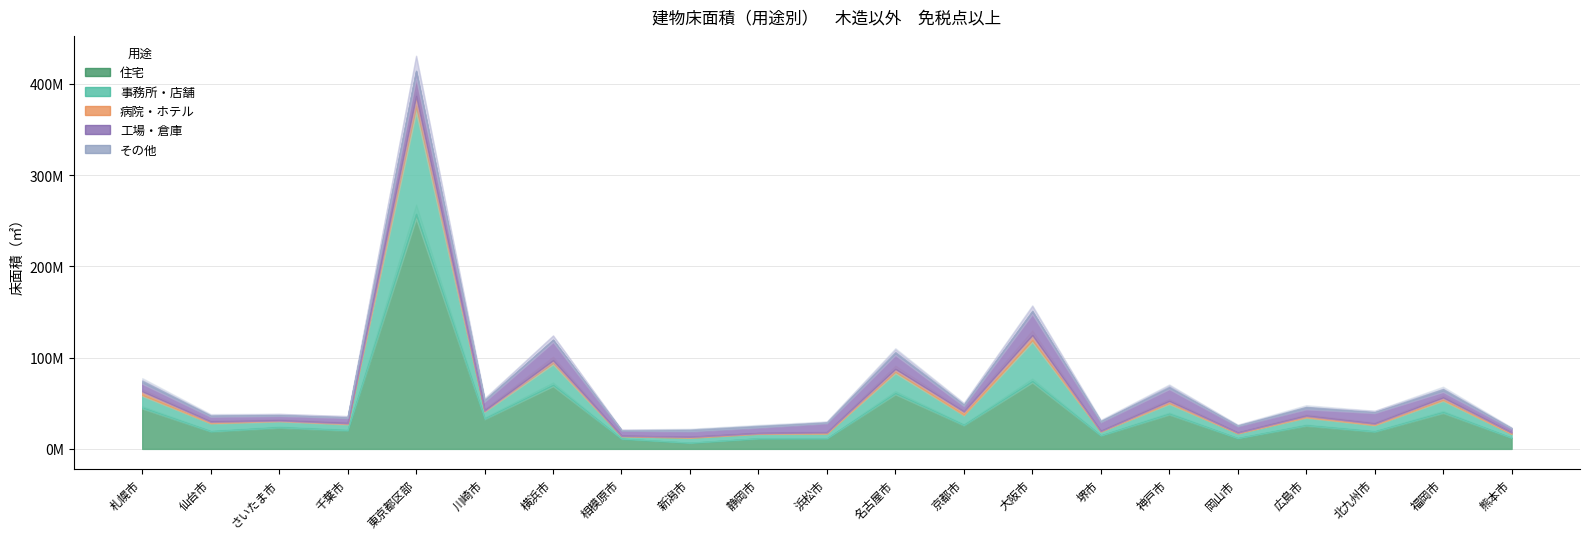

True or false: 事務所・店舗 and 病院・ホテル intersect in this chart.

False